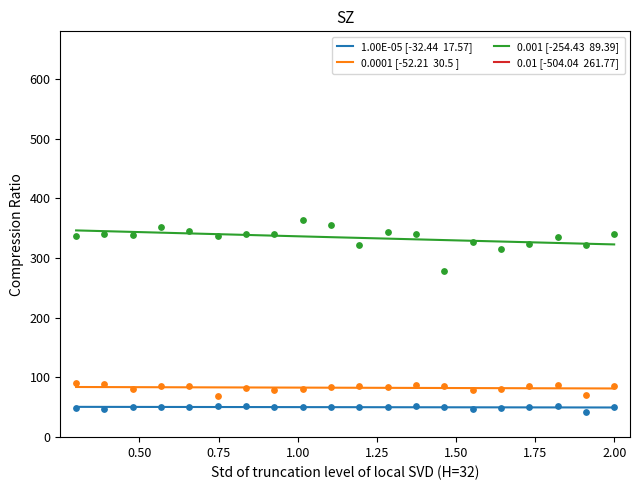

What are all the series names shown in the legend?

1.00E-05 [-32.44  17.57], 0.0001 [-52.21  30.5 ], 0.001 [-254.43  89.39], 0.01 [-504.04  261.77]